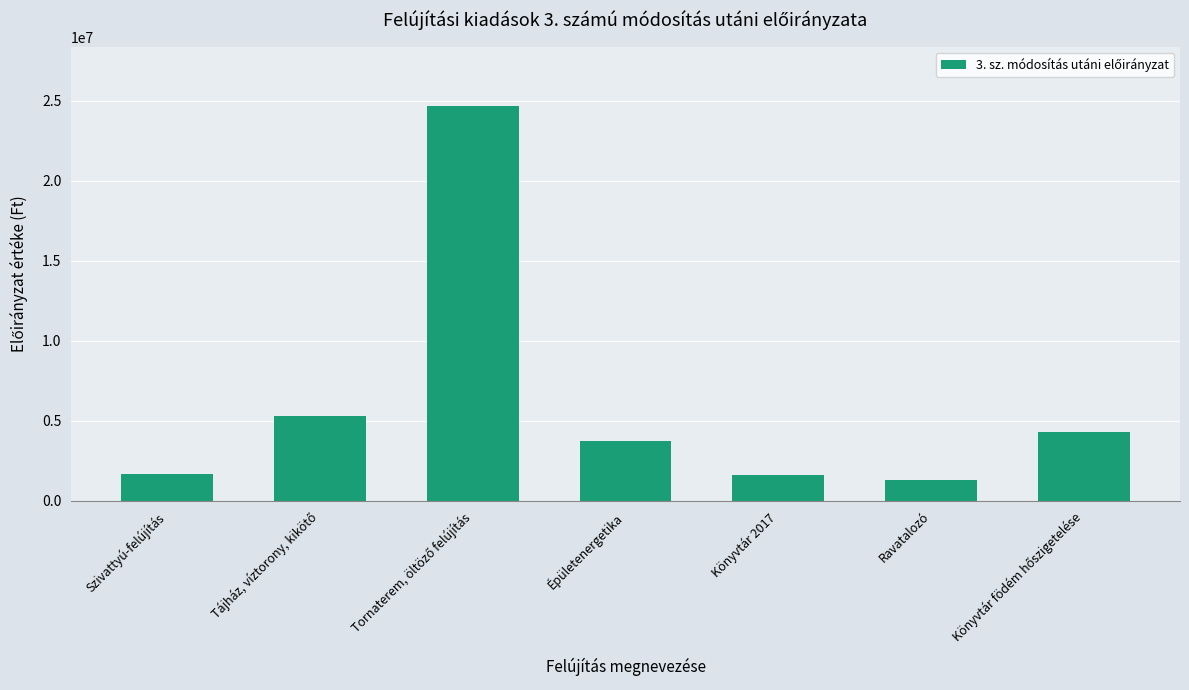

What value does the data have at Épületenergetika?

3720778